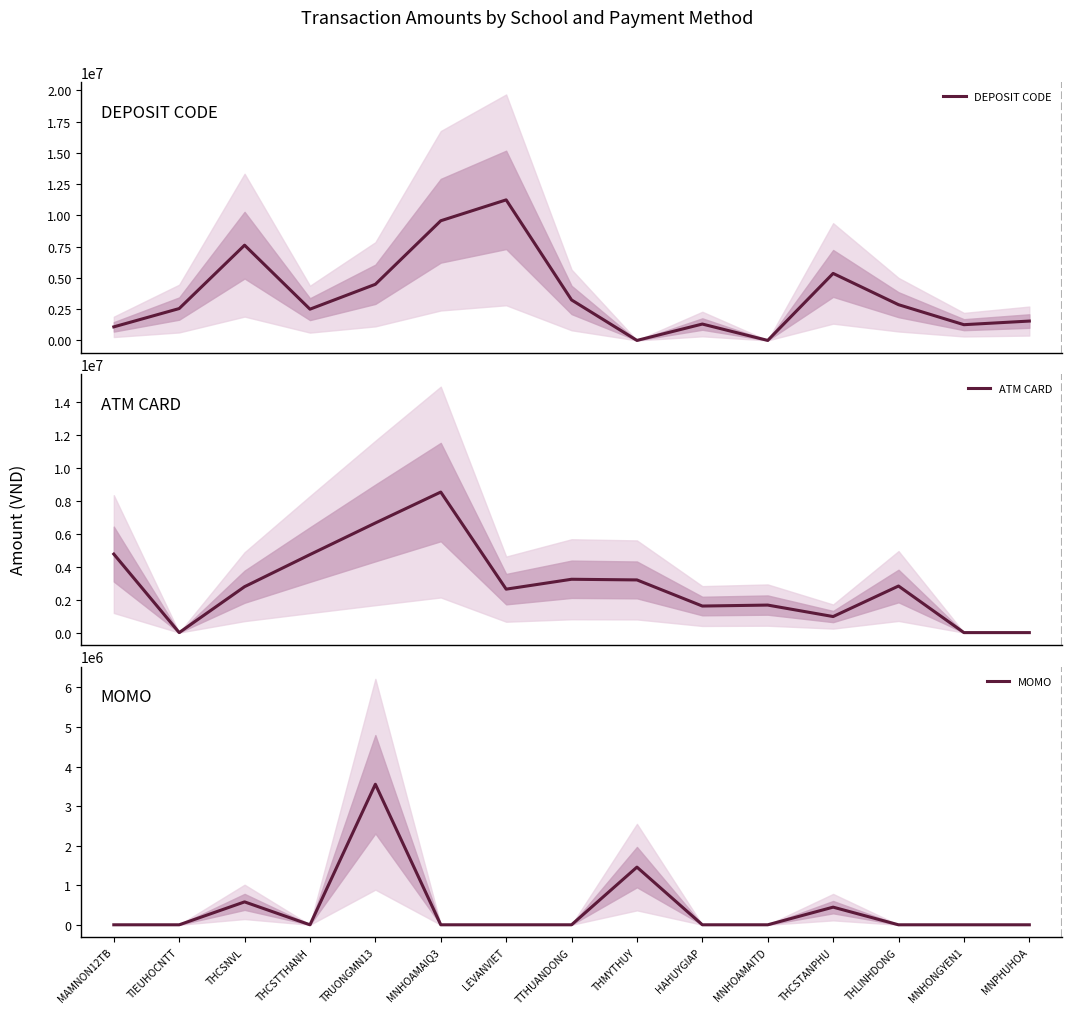

Between MNHOAMAIQ3 and HAHUYGIAP, which series saw the biggest shift?

DEPOSIT CODE